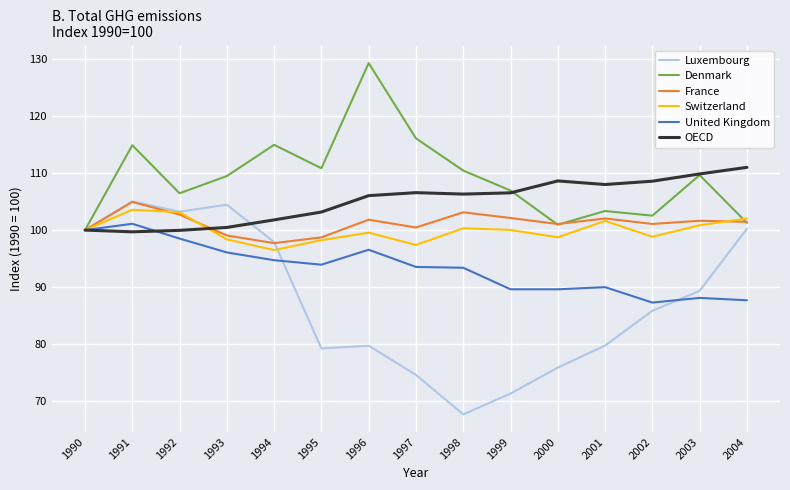

Which label corresponds to the smallest value in the chart?

1998